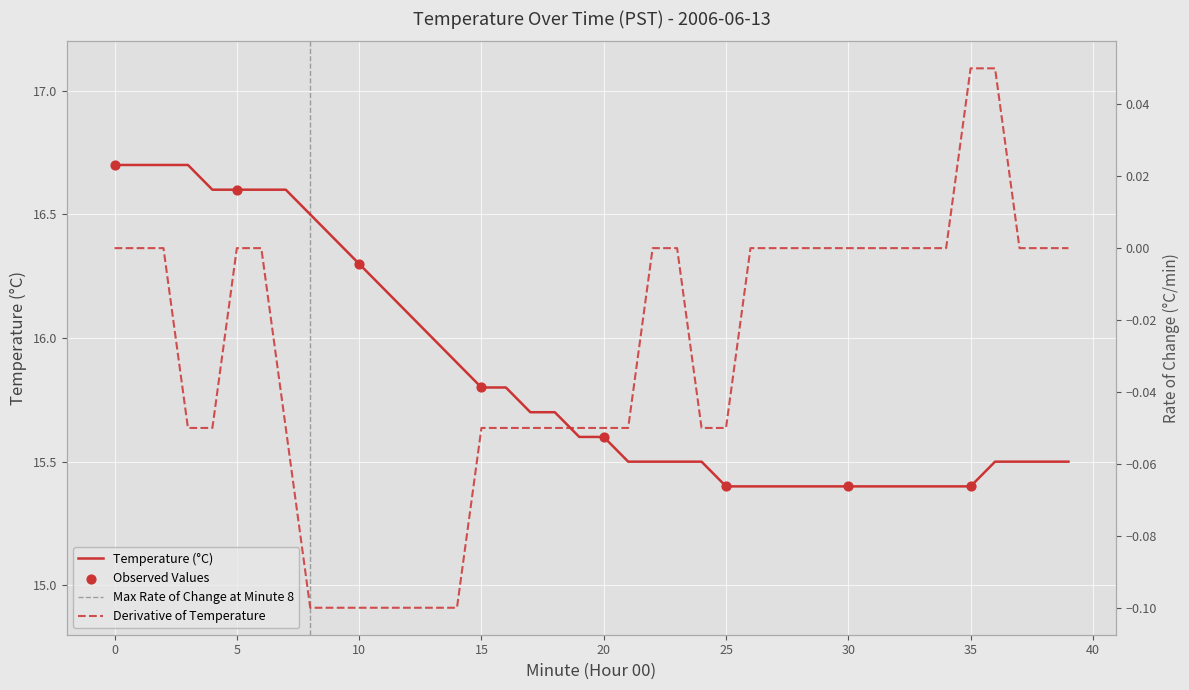

What is the change in value from 3 to 25?

-1.3